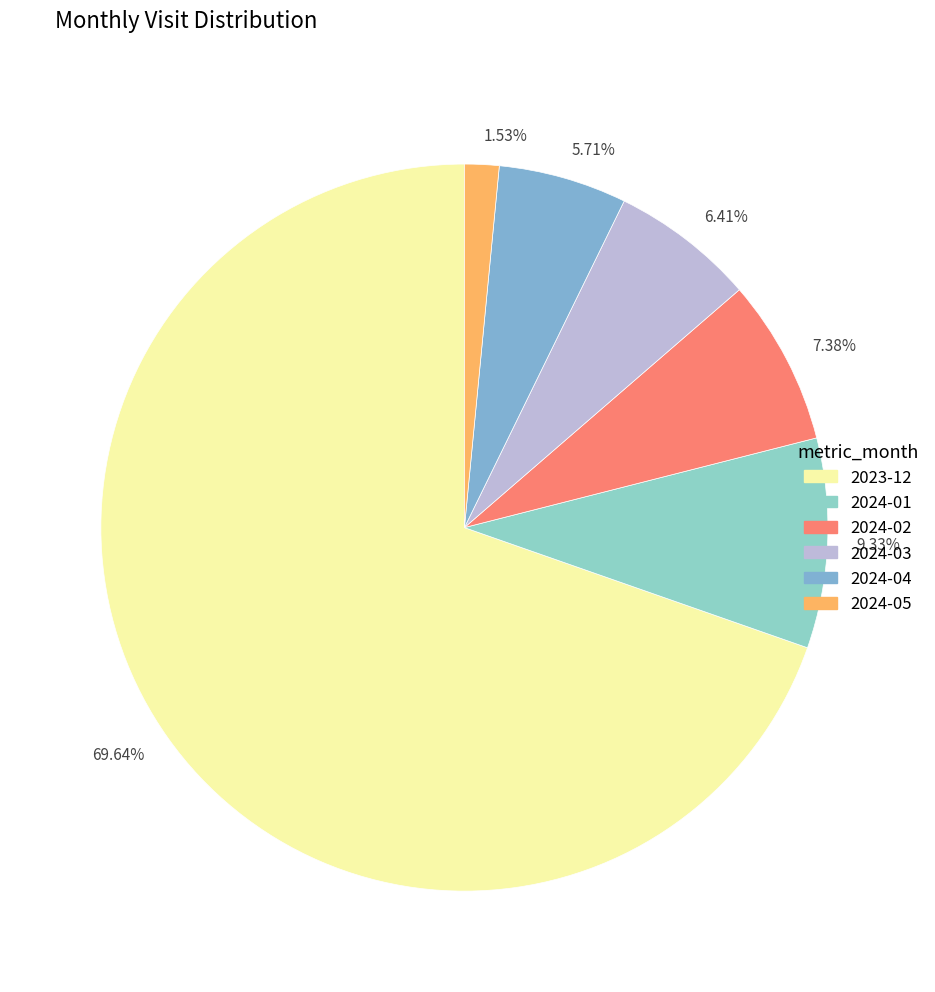

How many segments does this pie chart have?

6